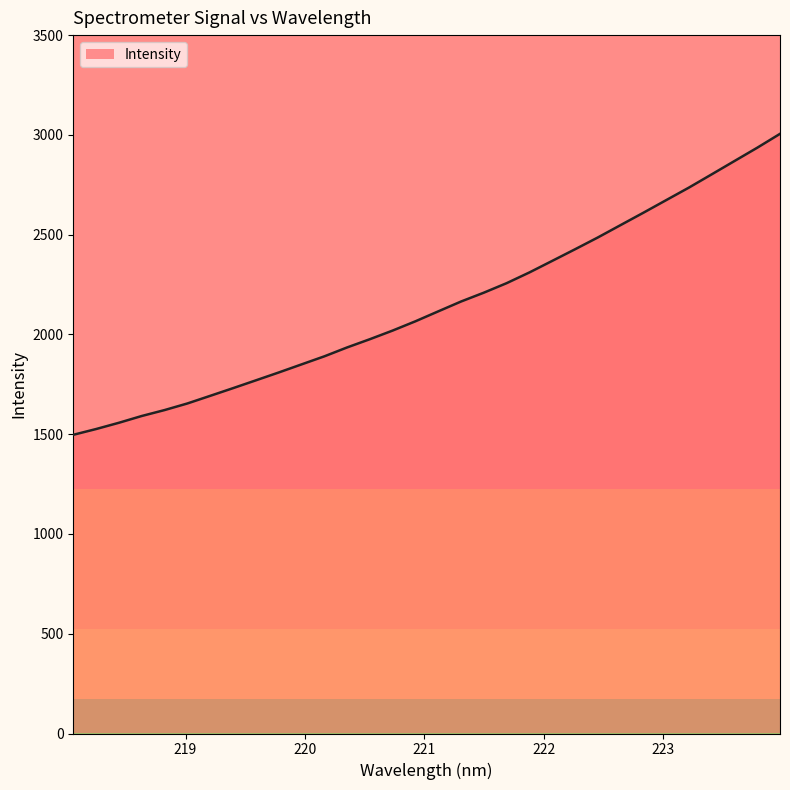

What is the greatest value displayed?

3005.2